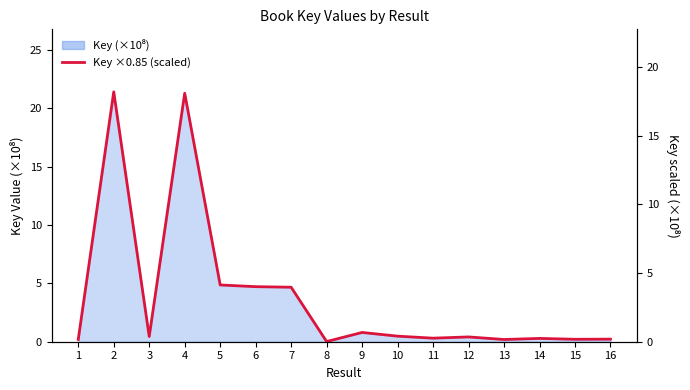

What is the value of the 10th point from the left?

0.4